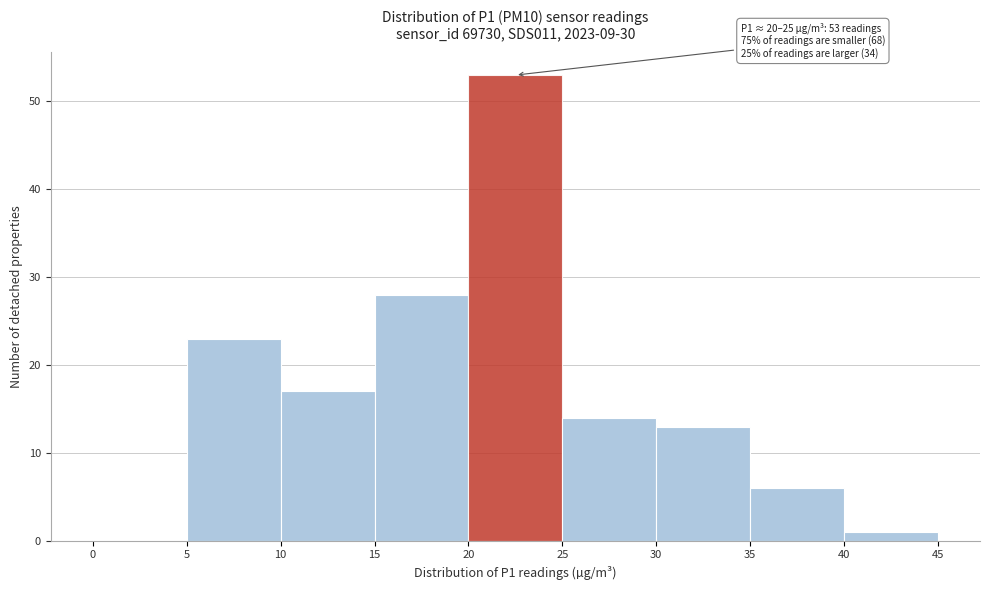

Over which range of the x-axis is the bar tallest?

20 to 25